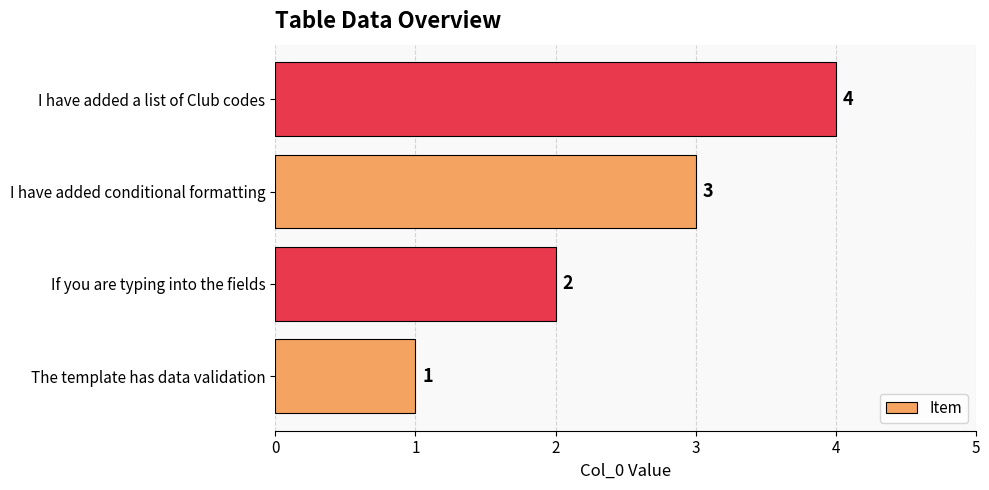

Which label corresponds to the largest value in the chart?

I have added a list of Club codes